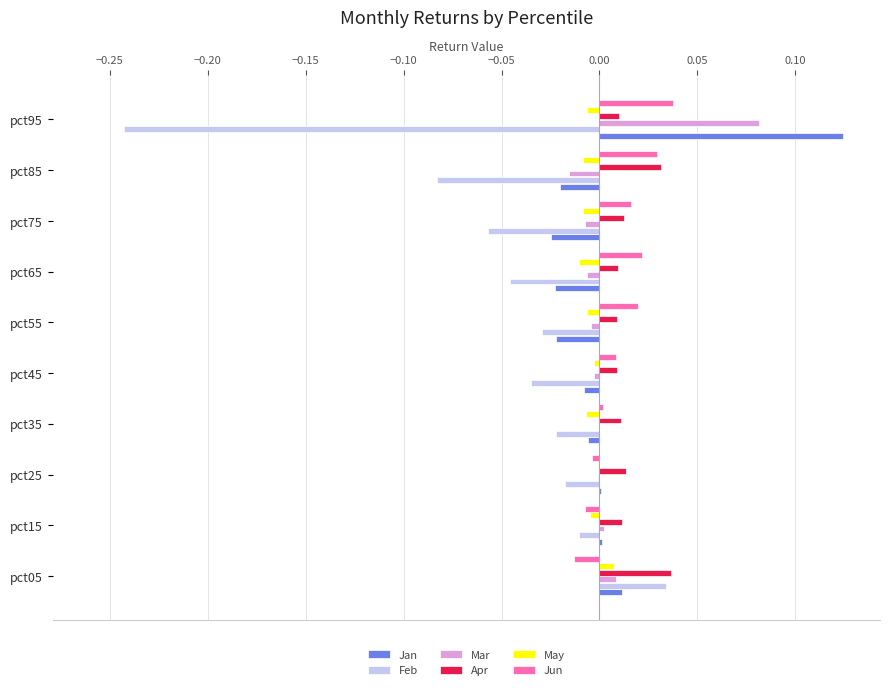

The Mar series shows -0.0 at pct75. True or false?

True